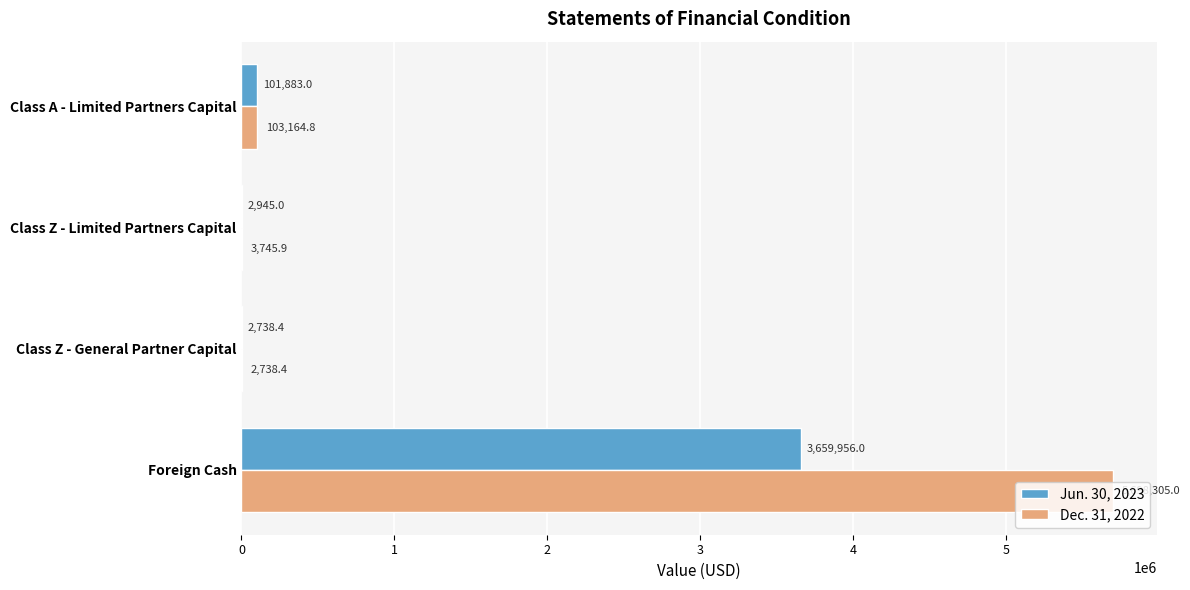

Which series has the largest total across all categories?

Dec. 31, 2022